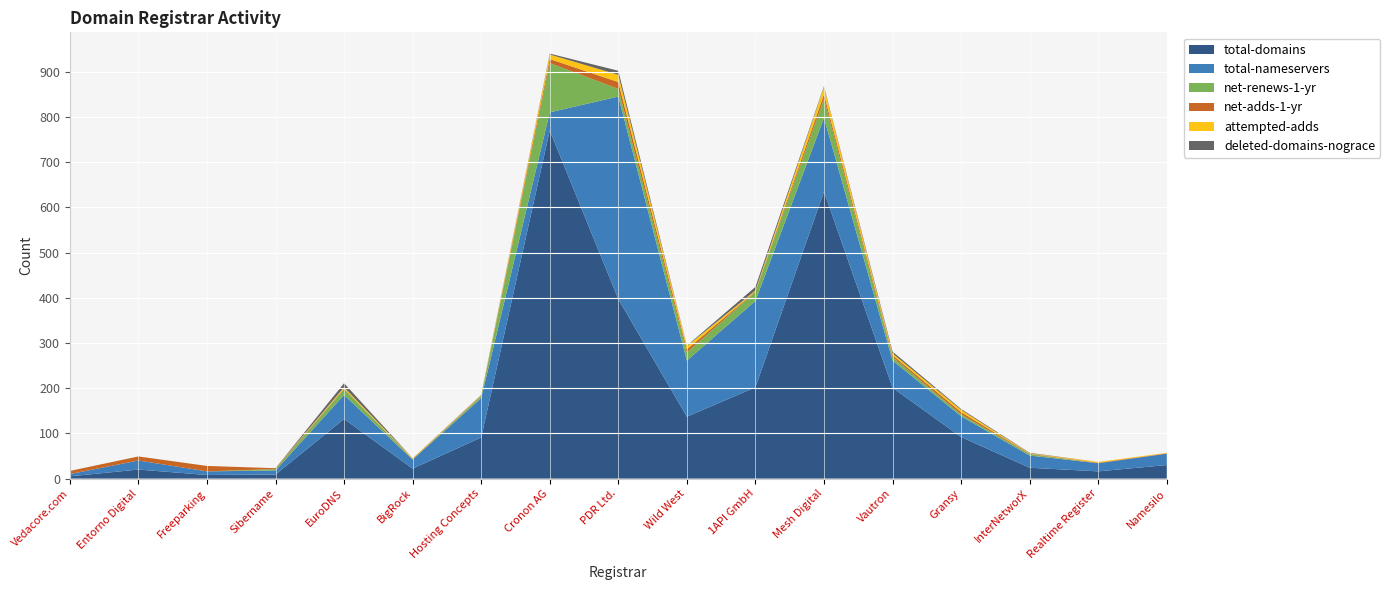

Reading left to right, transcribe all the data shown in this chart.

total-domains: Vedacore.com=5	Entorno Digital=20	Freeparking=8	Sibername=9	EuroDNS=132	BigRock=22	Hosting Concepts=91	Cronon AG=770	PDR Ltd.=397	Wild West=137	1API GmbH=202	Mesh Digital=635	Vautron=201	Gransy=92	InterNetworX=24	Realtime Register=16	Namesilo=30
total-nameservers: Vedacore.com=5	Entorno Digital=20	Freeparking=8	Sibername=9	EuroDNS=53	BigRock=20	Hosting Concepts=87	Cronon AG=40	PDR Ltd.=448	Wild West=124	1API GmbH=191	Mesh Digital=163	Vautron=60	Gransy=46	InterNetworX=27	Realtime Register=18	Namesilo=25
net-renews-1-yr: Vedacore.com=0	Entorno Digital=0	Freeparking=0	Sibername=3	EuroDNS=13	BigRock=1	Hosting Concepts=4	Cronon AG=109	PDR Ltd.=17	Wild West=18	1API GmbH=20	Mesh Digital=42	Vautron=8	Gransy=4	InterNetworX=3	Realtime Register=0	Namesilo=0
net-adds-1-yr: Vedacore.com=7	Entorno Digital=9	Freeparking=12	Sibername=2	EuroDNS=1	BigRock=1	Hosting Concepts=1	Cronon AG=9	PDR Ltd.=15	Wild West=7	1API GmbH=1	Mesh Digital=10	Vautron=4	Gransy=5	InterNetworX=1	Realtime Register=1	Namesilo=1
attempted-adds: Vedacore.com=0	Entorno Digital=0	Freeparking=0	Sibername=0	EuroDNS=3	BigRock=1	Hosting Concepts=1	Cronon AG=10	PDR Ltd.=16	Wild West=7	1API GmbH=2	Mesh Digital=16	Vautron=4	Gransy=5	InterNetworX=1	Realtime Register=2	Namesilo=1
deleted-domains-nograce: Vedacore.com=0	Entorno Digital=0	Freeparking=0	Sibername=0	EuroDNS=9	BigRock=0	Hosting Concepts=1	Cronon AG=2	PDR Ltd.=9	Wild West=1	1API GmbH=8	Mesh Digital=2	Vautron=4	Gransy=2	InterNetworX=1	Realtime Register=0	Namesilo=0